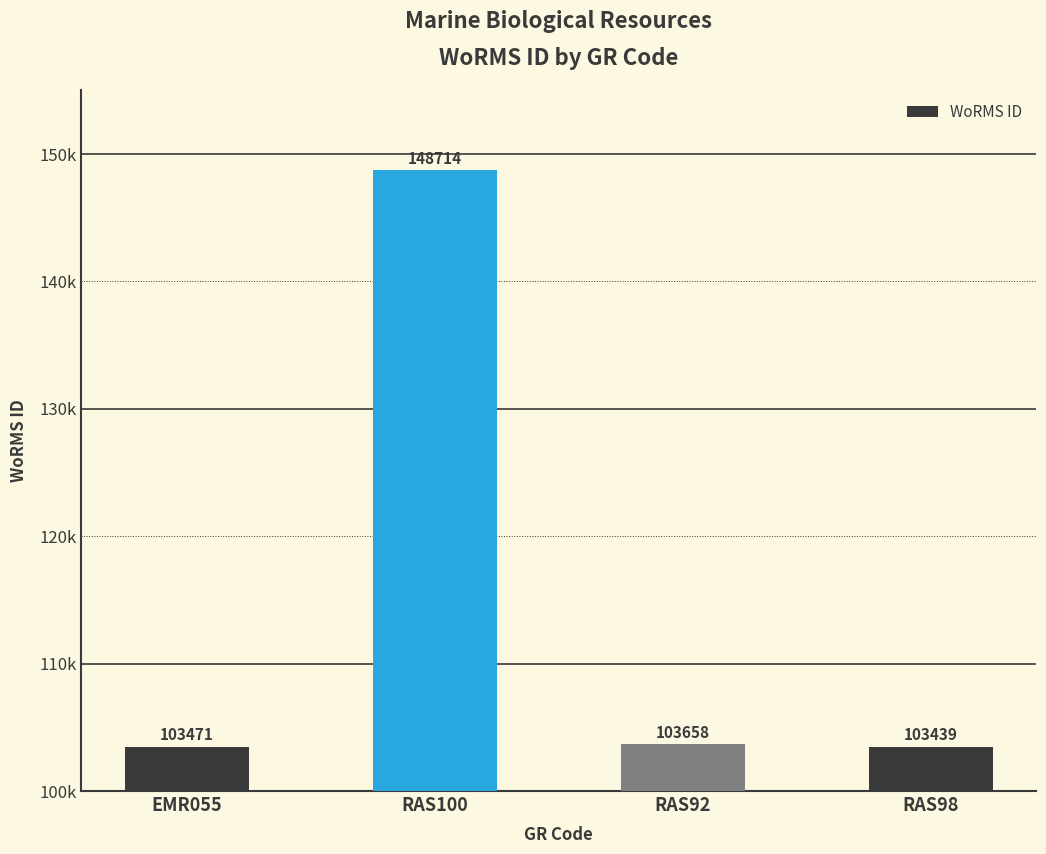

Reading right to left, extract all data points from this chart.

RAS98=103439	RAS92=103658	RAS100=148714	EMR055=103471